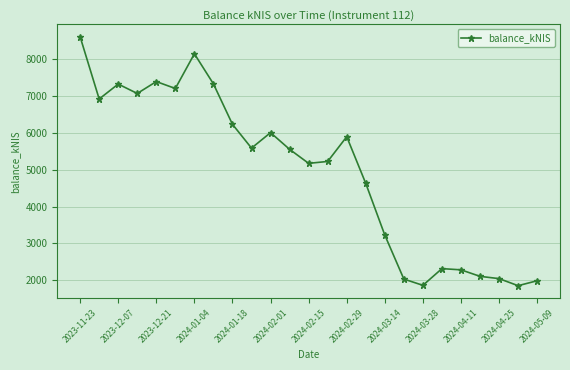

Does the chart have visible grid lines?

Yes